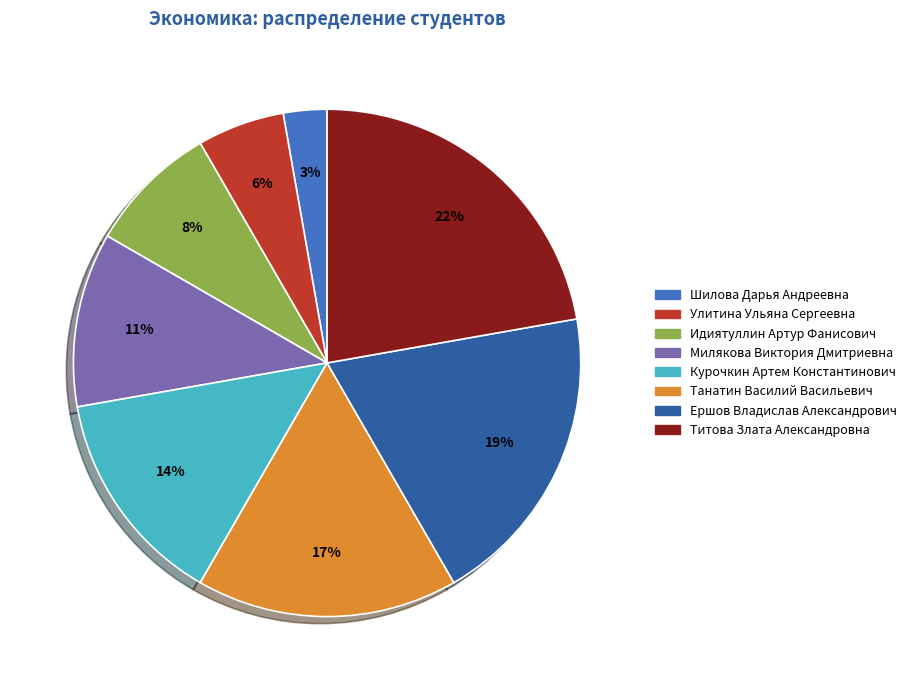

How many slices are in this pie chart?

8